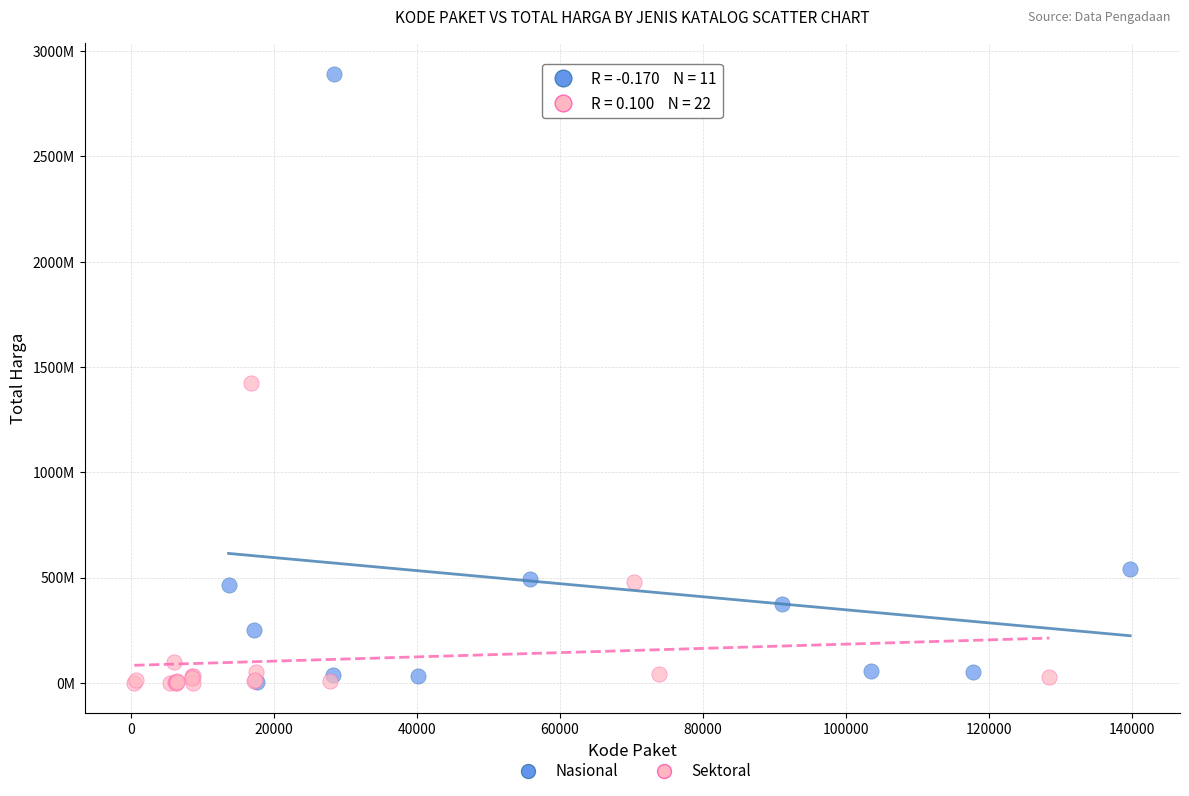

What are all the series names shown in the legend?

Nasional, Sektoral